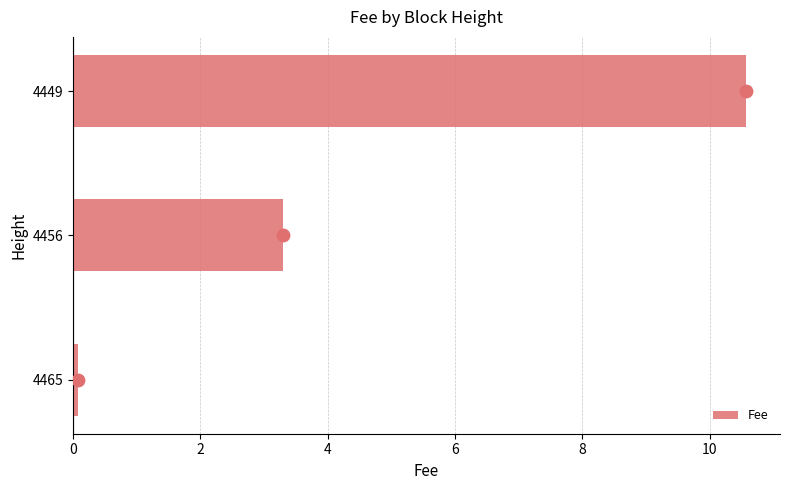

At which label does Fee reach its peak?

4449